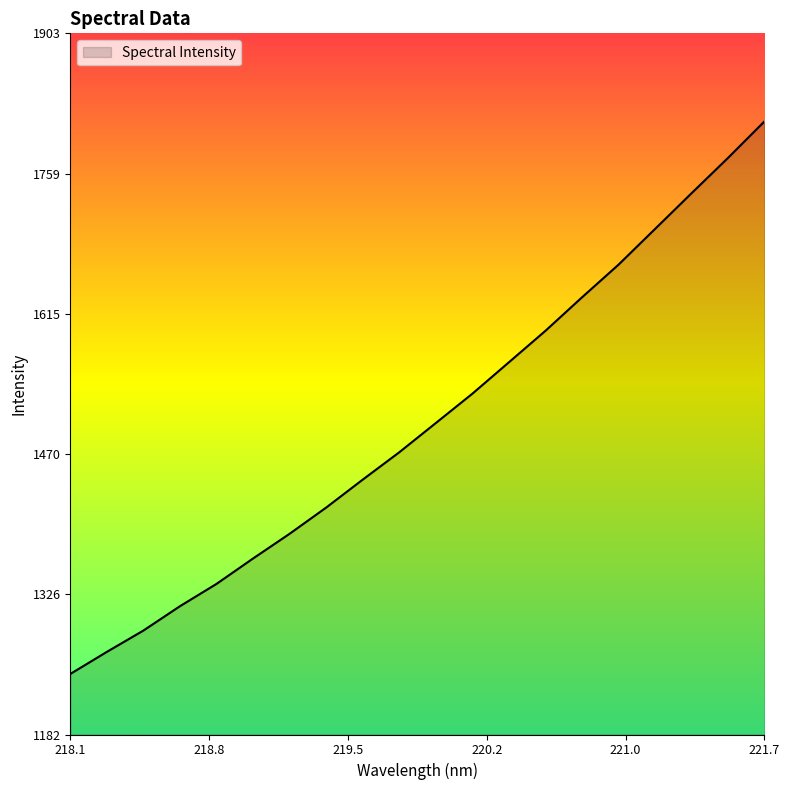

What is the minimum value shown in the chart?

1244.8